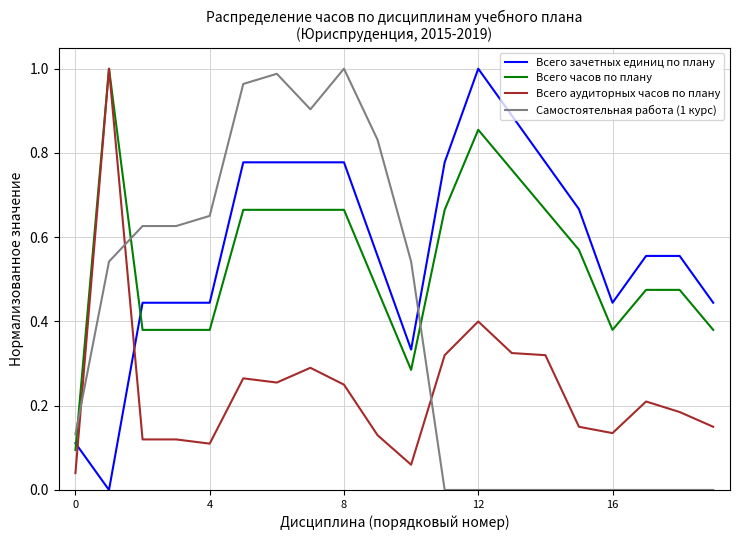

After their last crossing, which series has the higher values: Всего часов по плану or Всего зачетных единиц по плану?

Всего зачетных единиц по плану